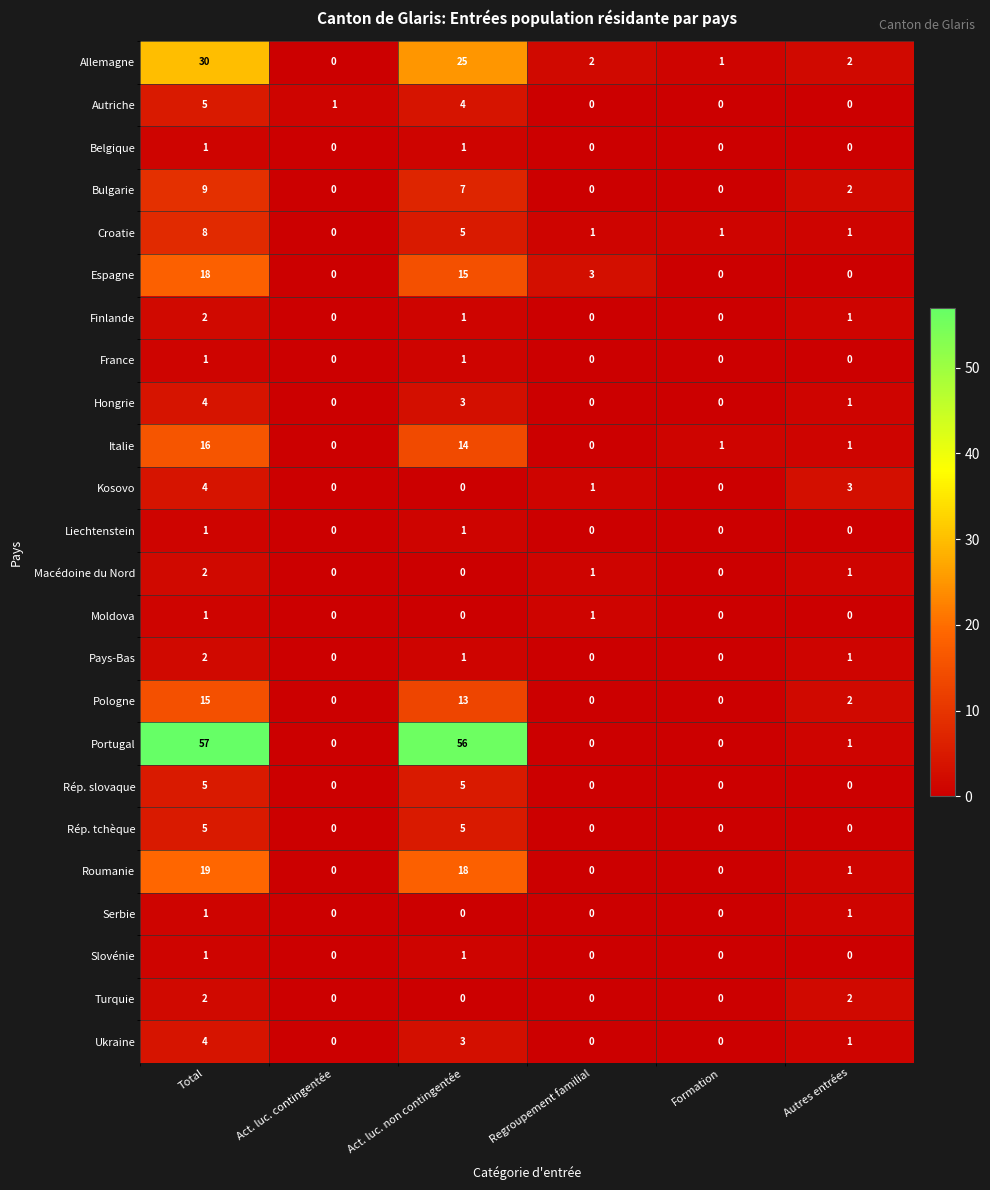

At which category is the sum across all series the highest?

Total